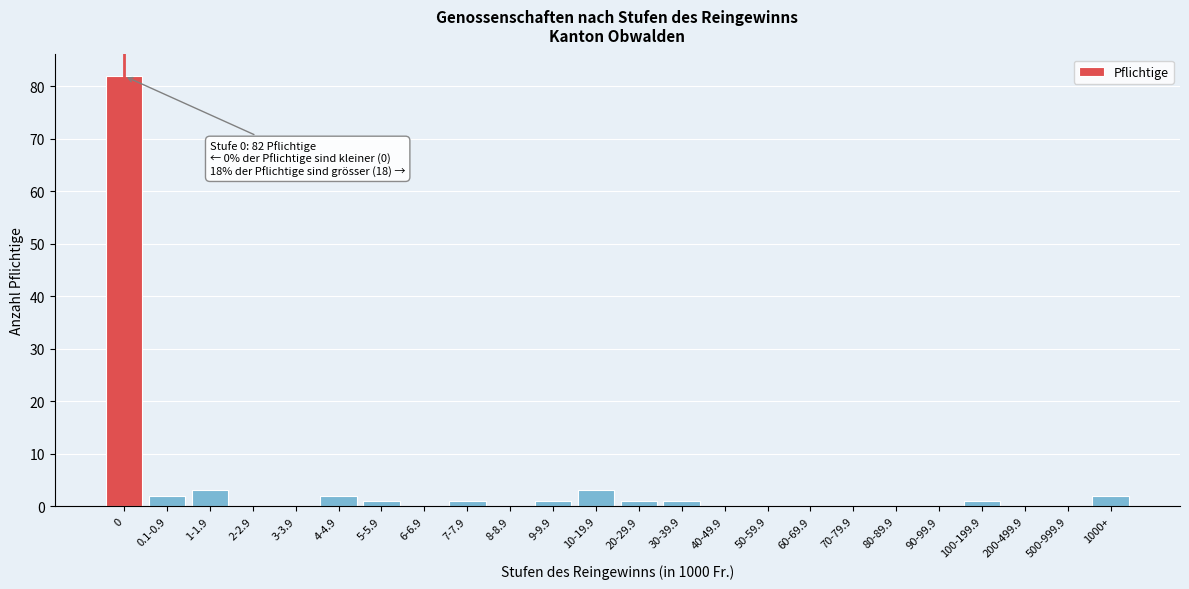

Reading left to right, what are all the values shown in this chart?

0=82	0.1-0.9=2	1-1.9=3	2-2.9=0	3-3.9=0	4-4.9=2	5-5.9=1	6-6.9=0	7-7.9=1	8-8.9=0	9-9.9=1	10-19.9=3	20-29.9=1	30-39.9=1	40-49.9=0	50-59.9=0	60-69.9=0	70-79.9=0	80-89.9=0	90-99.9=0	100-199.9=1	200-499.9=0	500-999.9=0	1000+=2